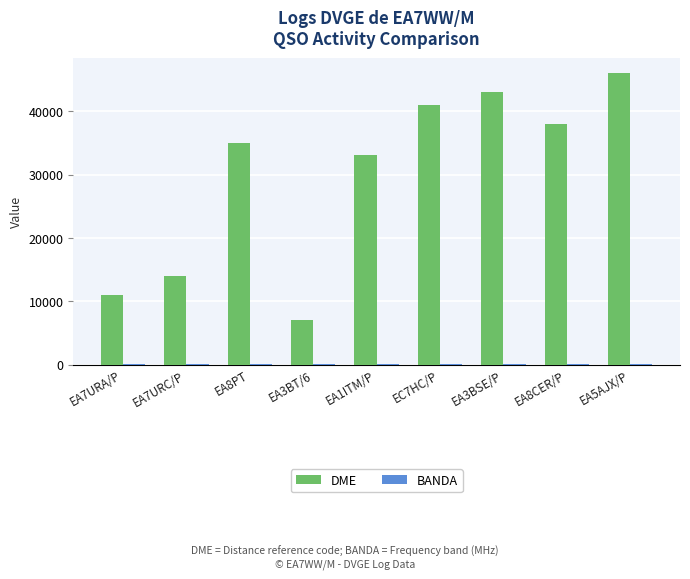

Between EA1ITM/P and EC7HC/P, which series saw the biggest shift?

DME